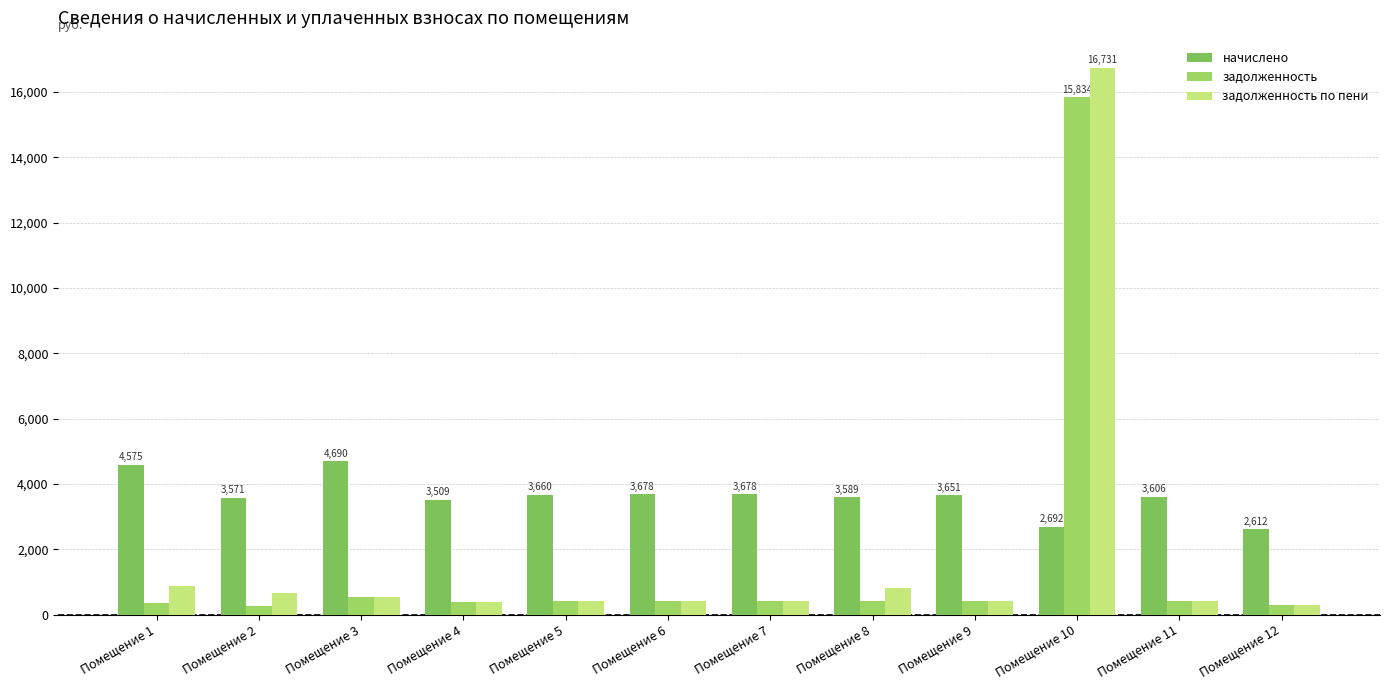

What is the difference between the maximum and minimum values in the задолженность по пени series?

16440.9